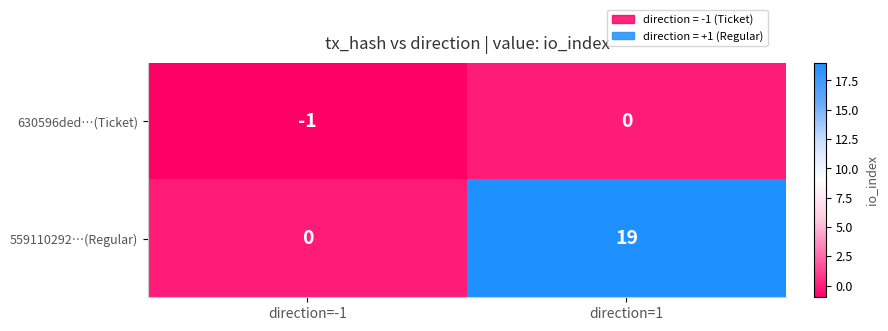

What is the difference between the highest and lowest values at direction=1?

19